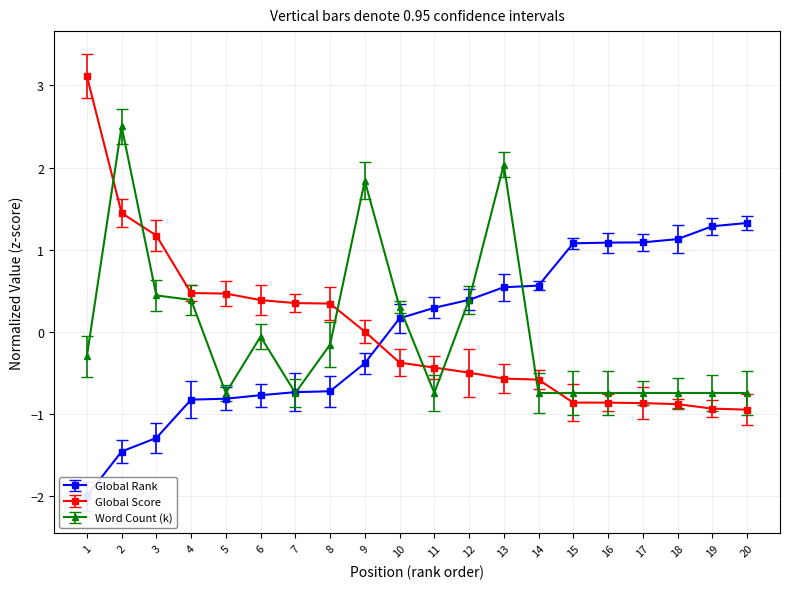

Which series ends up on top after the final intersection of Global Score and Word Count (k)?

Word Count (k)